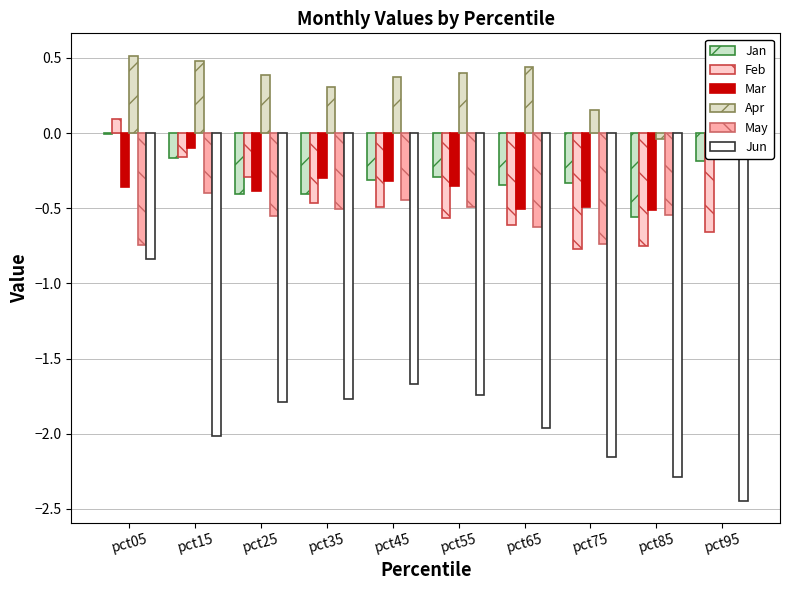

What are all the series names shown in the legend?

Jan, Feb, Mar, Apr, May, Jun